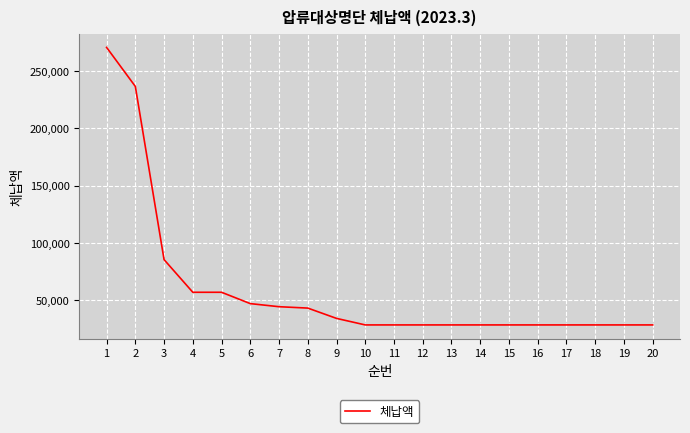

What is the sum of the values at 8 and 5?

100200